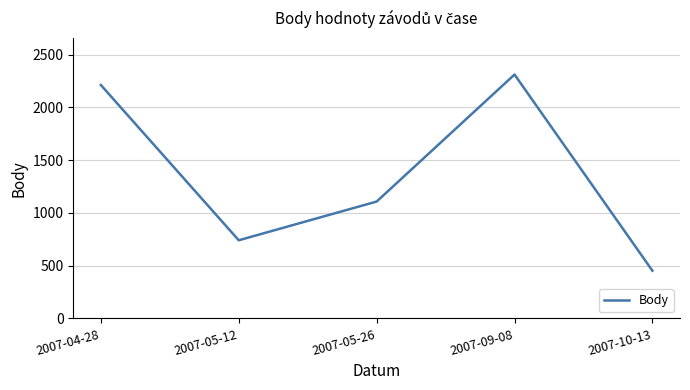

Reading left to right, transcribe all the data shown in this chart.

2213	741	1108	2312	452